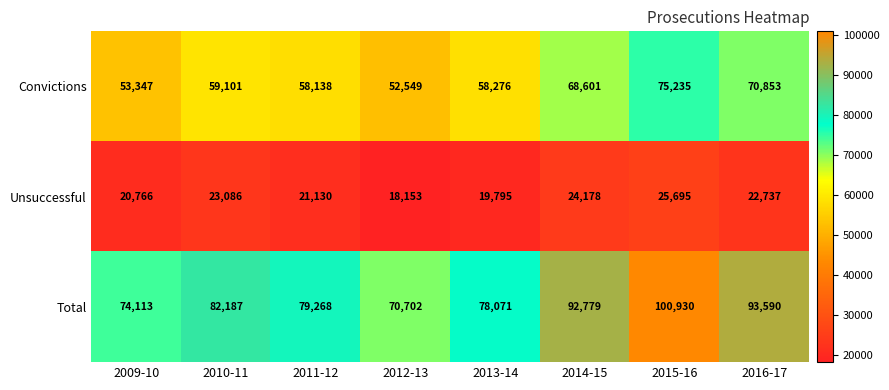

What is the maximum value shown in the chart?

100930